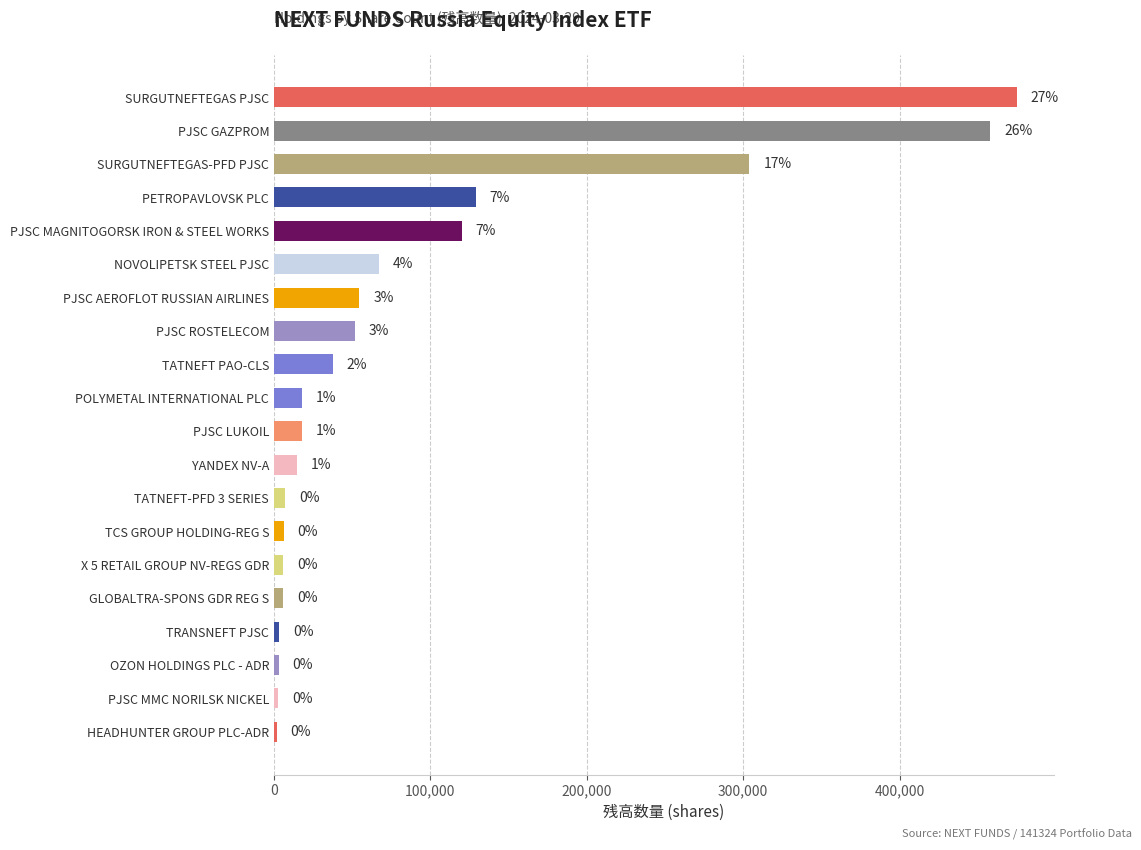

What is the difference between the maximum and minimum values?

473360